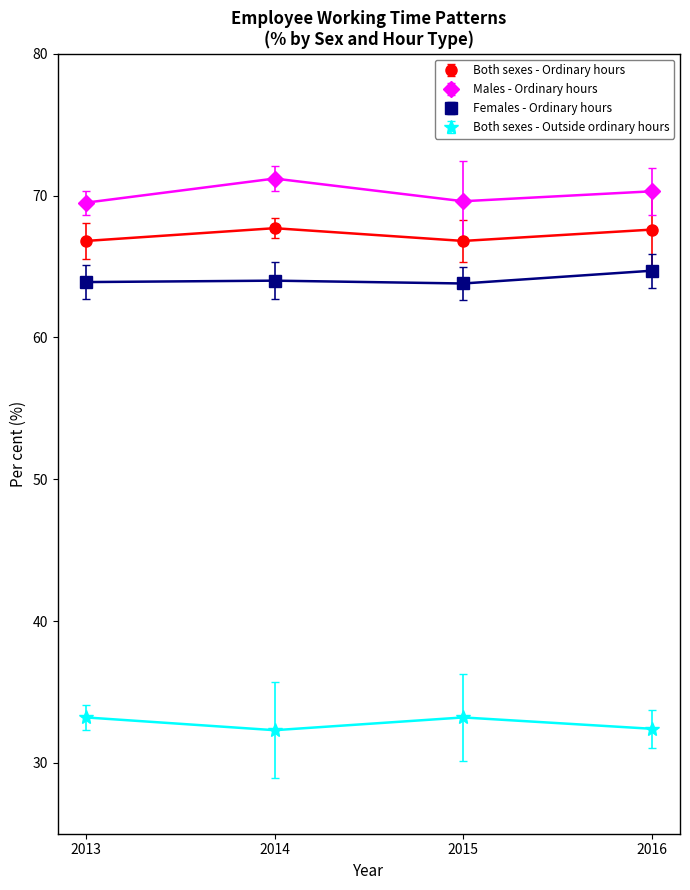

At 2015, list the series in order from smallest to largest.

Both sexes - Outside ordinary hours, Females - Ordinary hours, Both sexes - Ordinary hours, Males - Ordinary hours